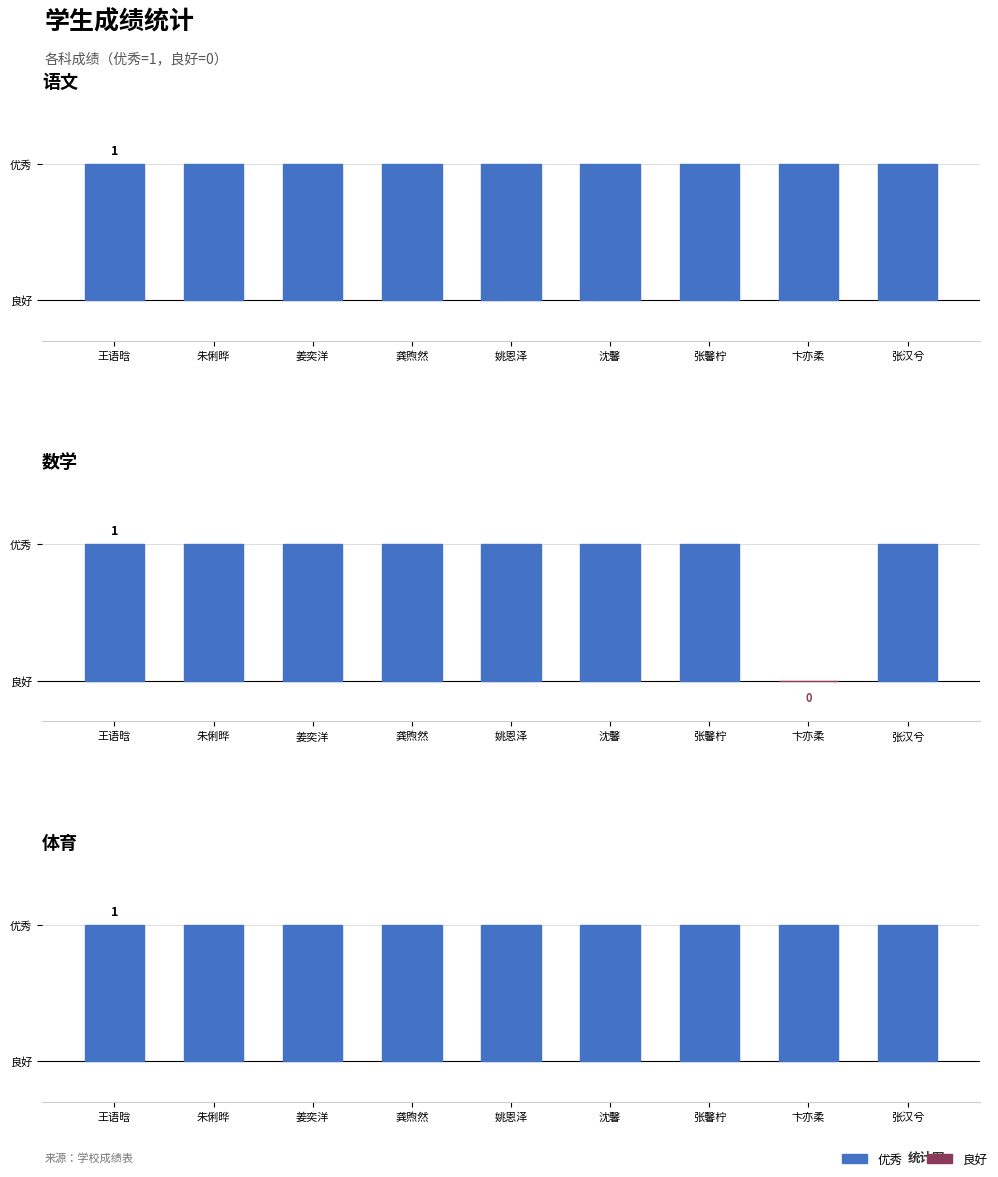

True or false: 体育 has a value of 1 at 卞亦柔.

False